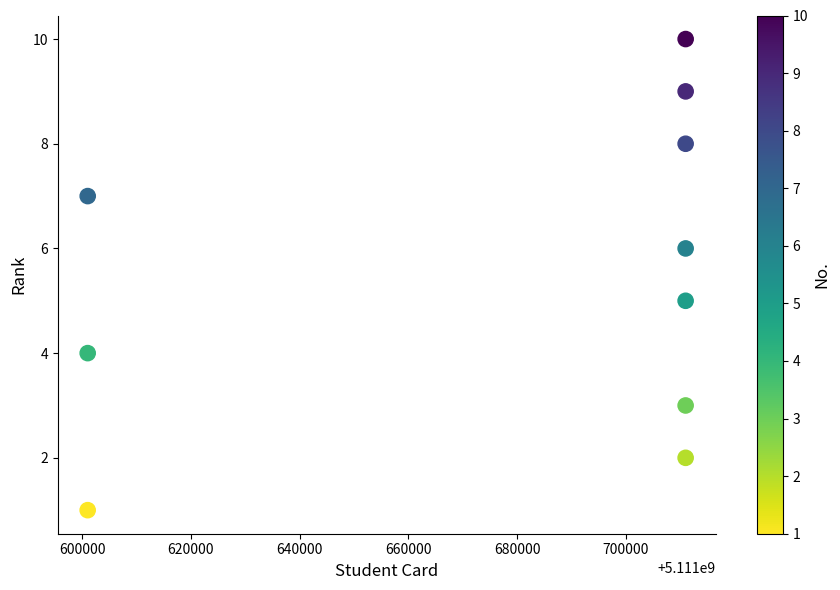

What is the average X value?

5111678004